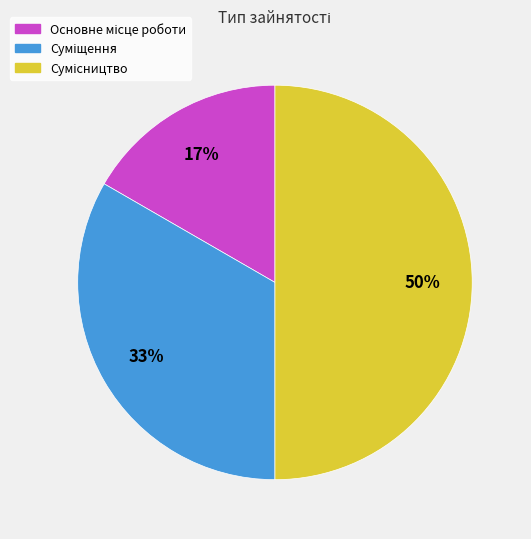

To the nearest percent, what is the average slice percentage?

33%